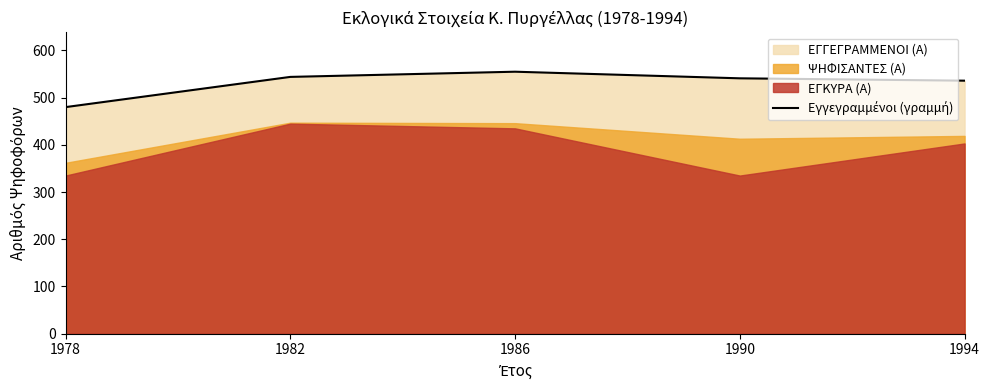

What is the ratio of the value at 1978 to the value at 1990?

0.9